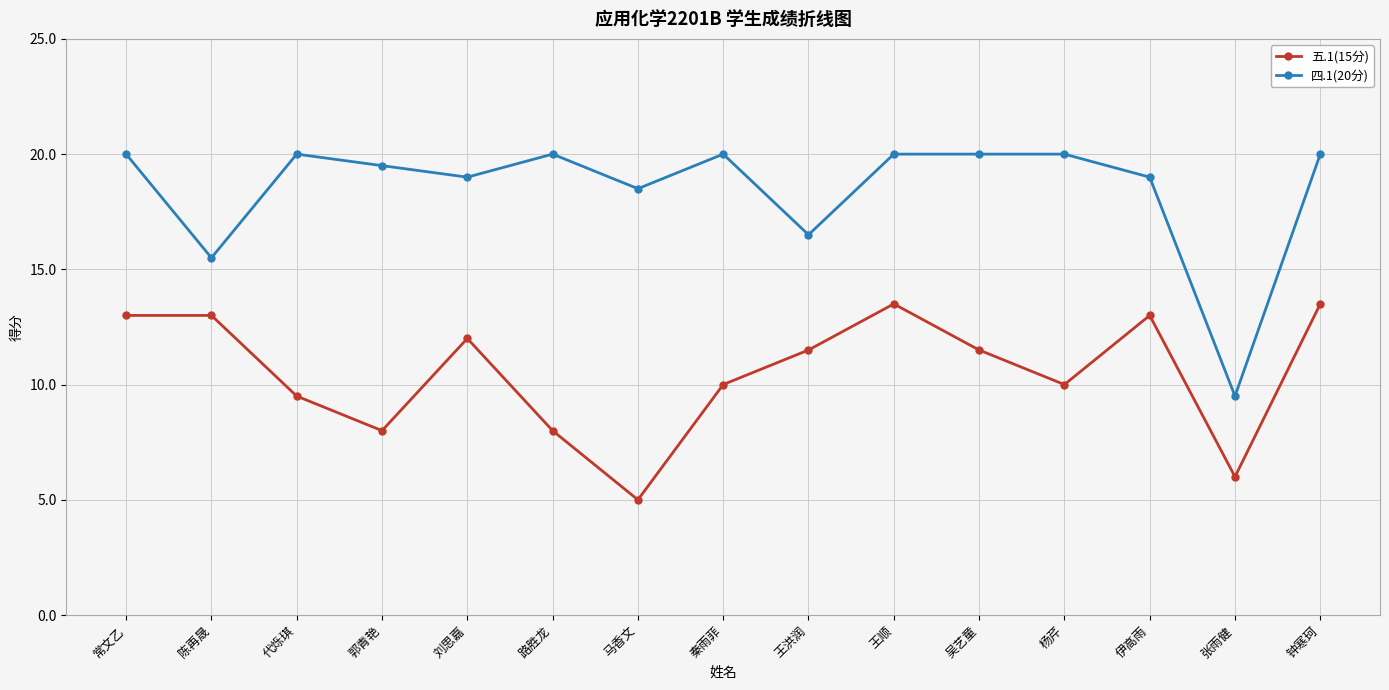

At how many categories does at least one series exceed 17?

12